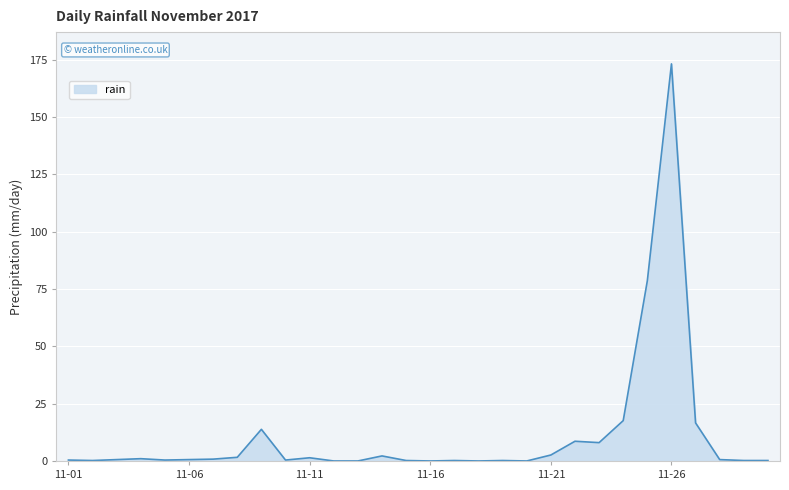

What is the difference between the maximum and minimum values?

173.2